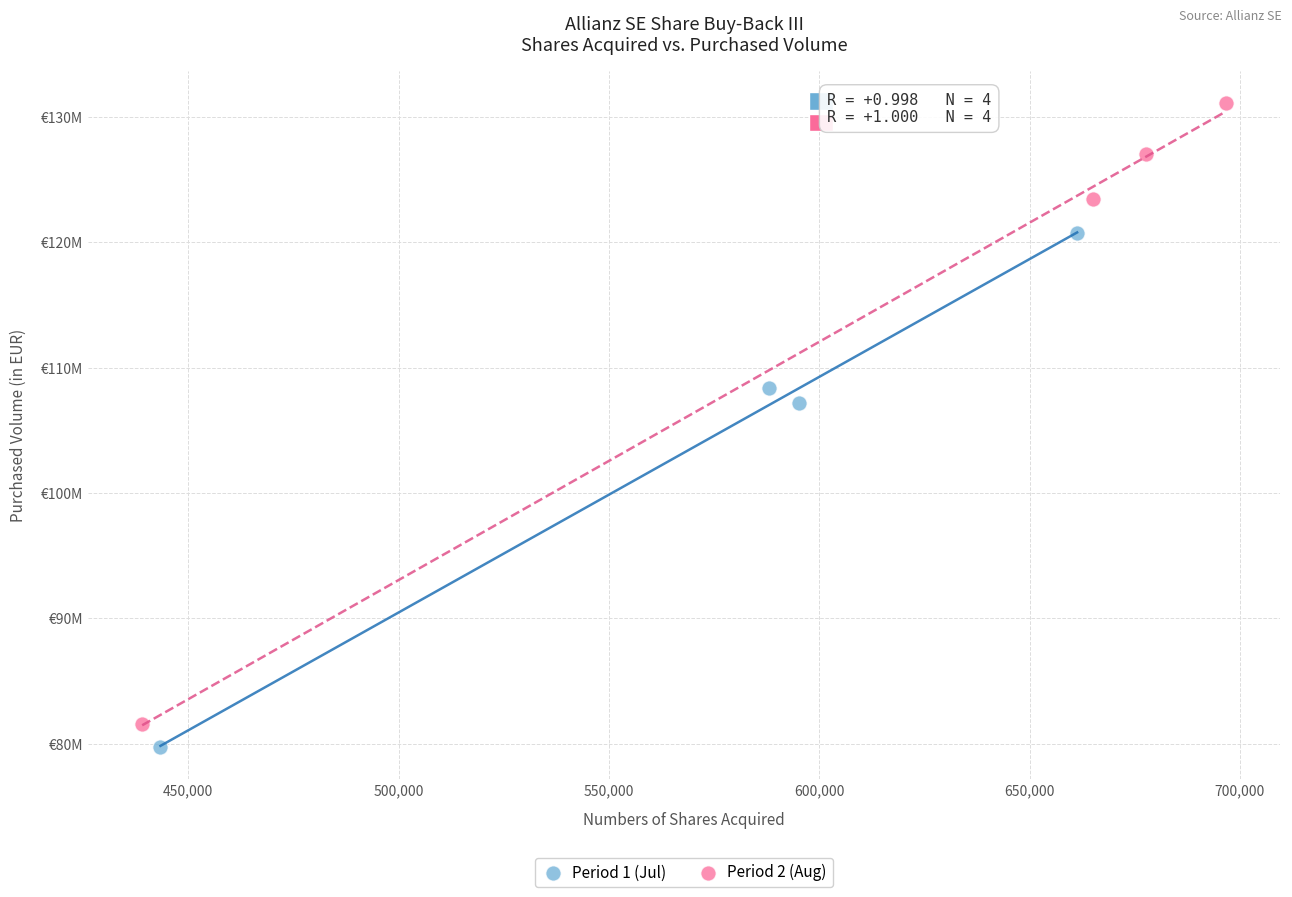

What are all the series names shown in the legend?

Period 1 (Jul), Period 2 (Aug)